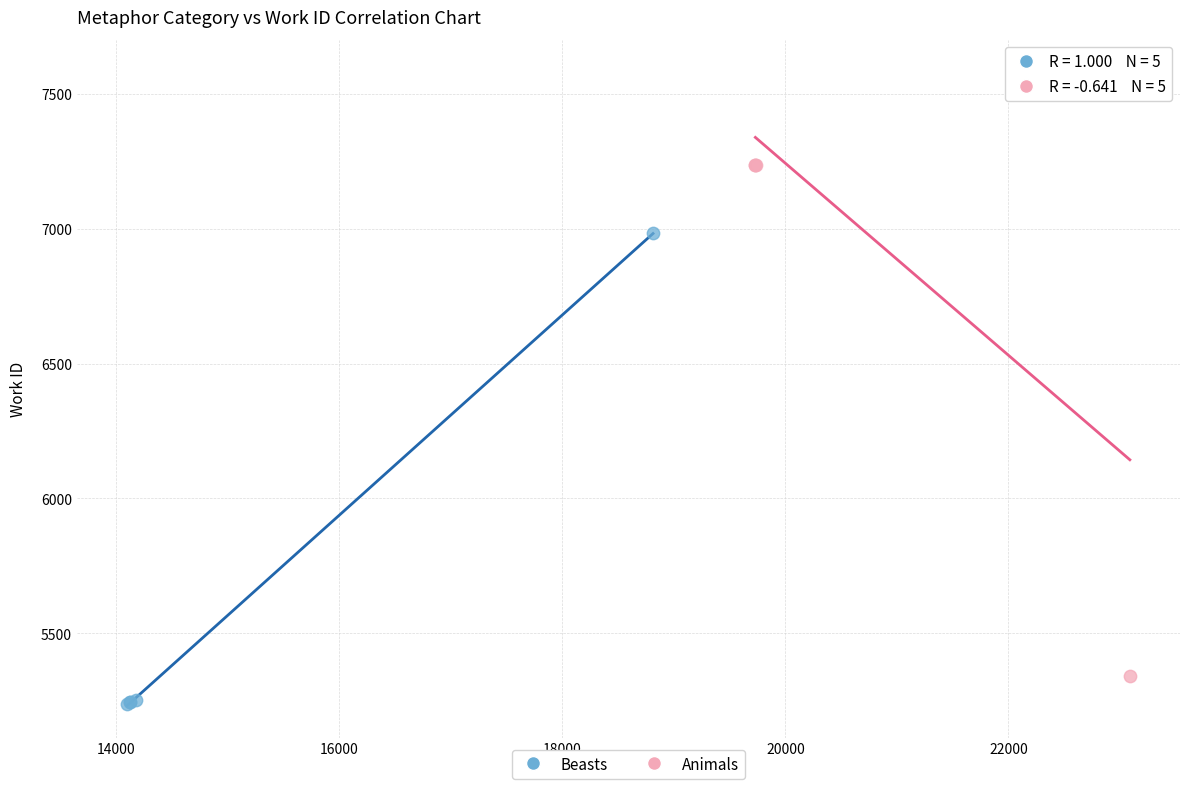

Which series reaches the maximum Y coordinate?

Animals